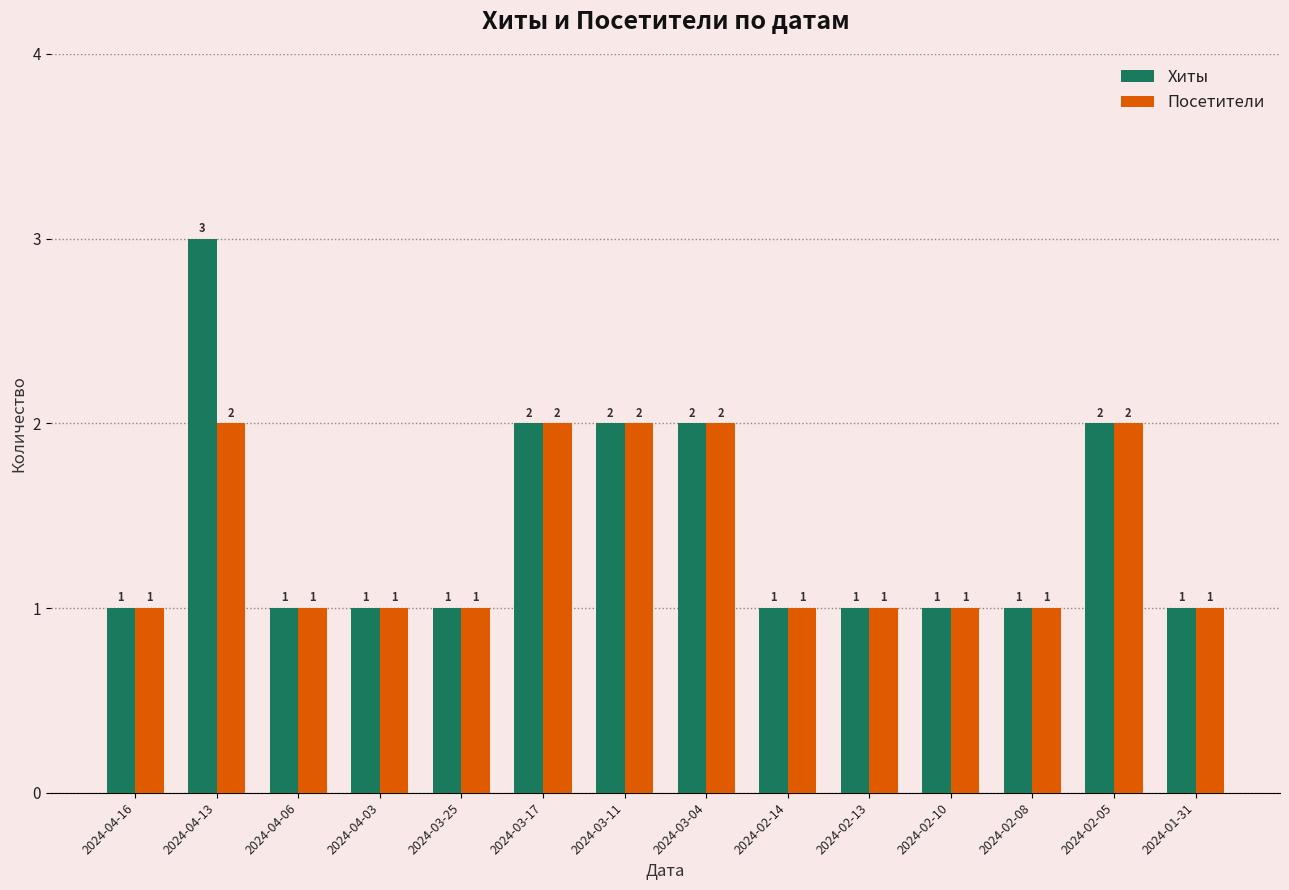

Rank the series by their average value, from highest to lowest.

Хиты, Посетители